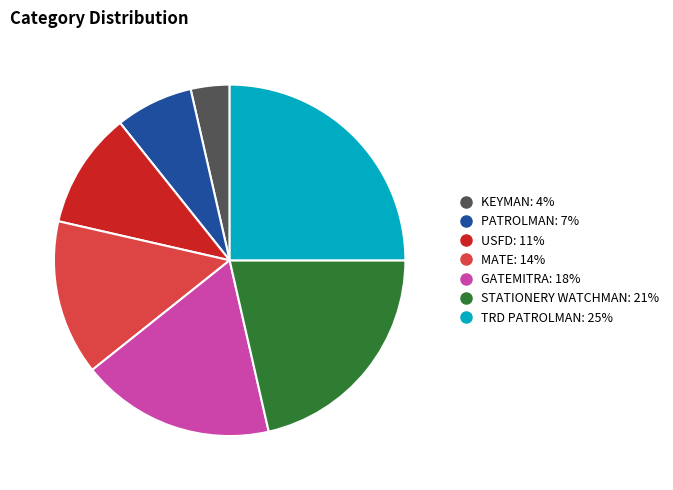

Is there a majority slice in this chart?

No